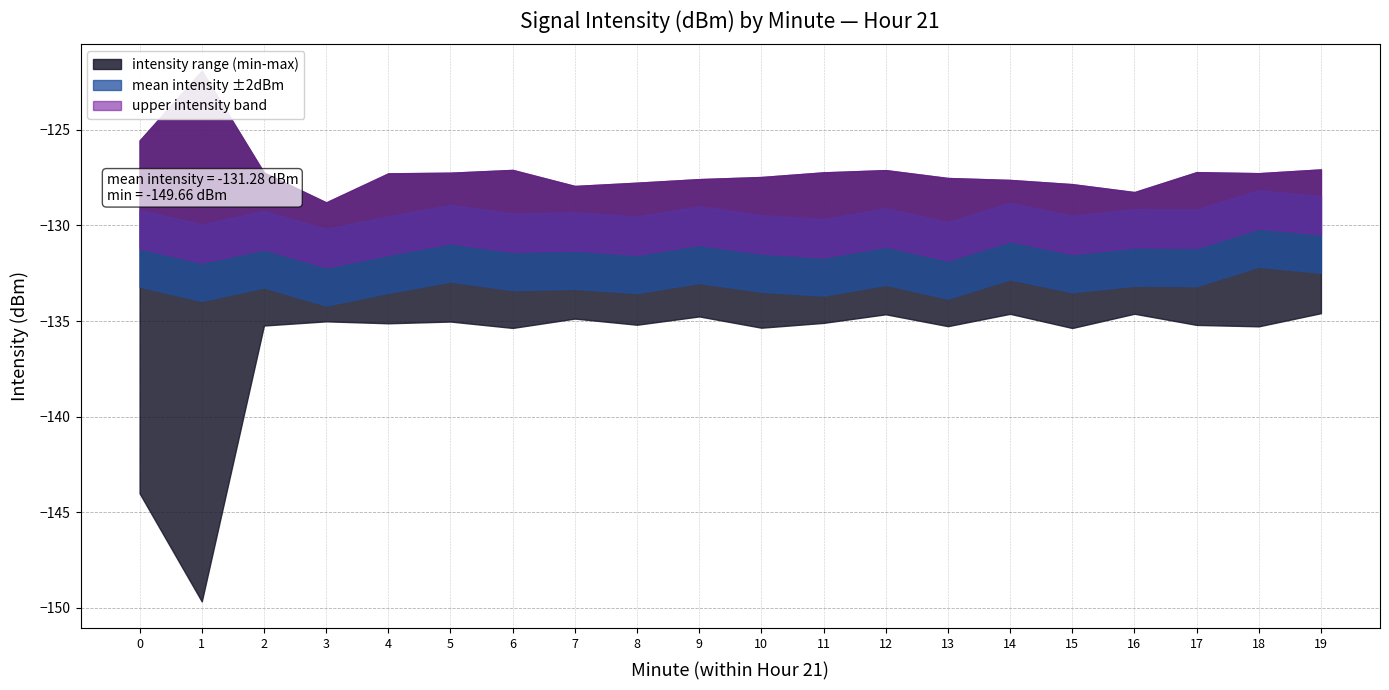

What is the sum of all values?

-2635.1